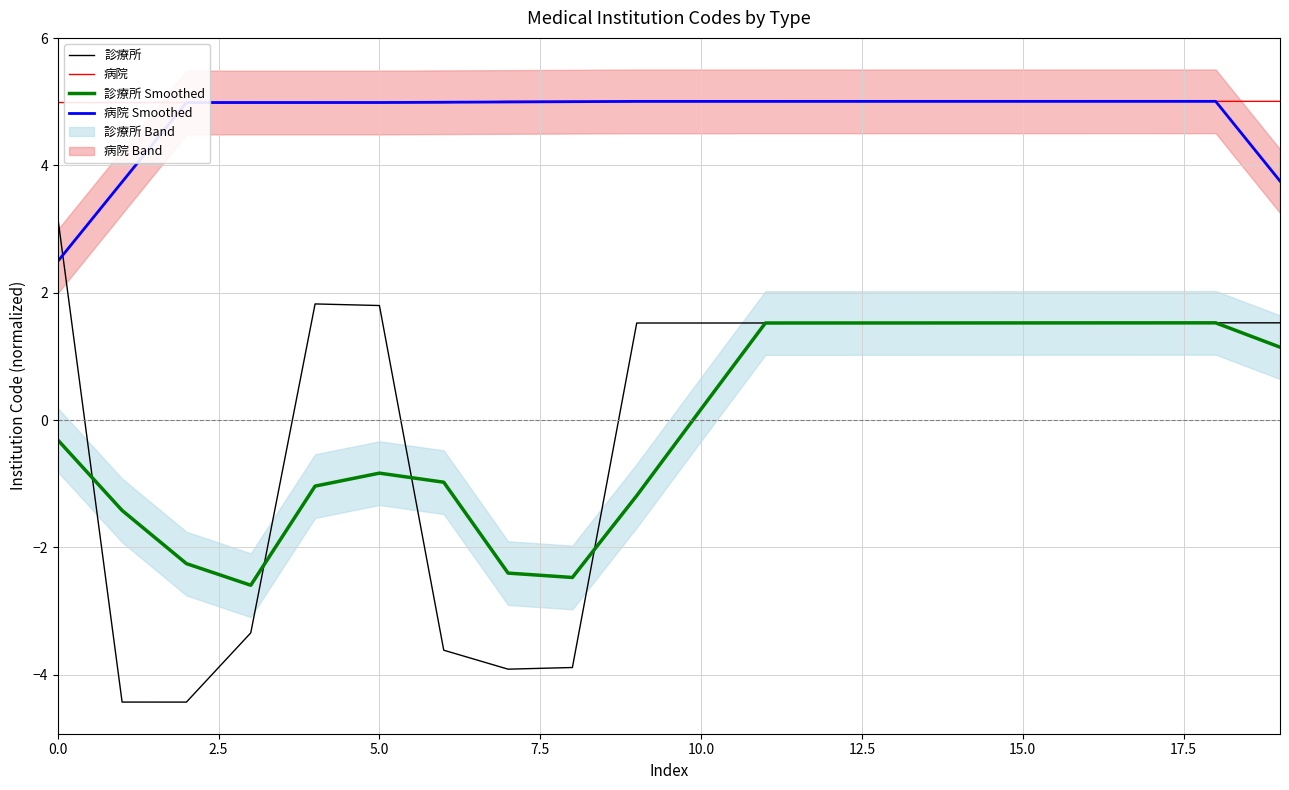

How many times do 病院 Smoothed and 病院 cross each other?

6